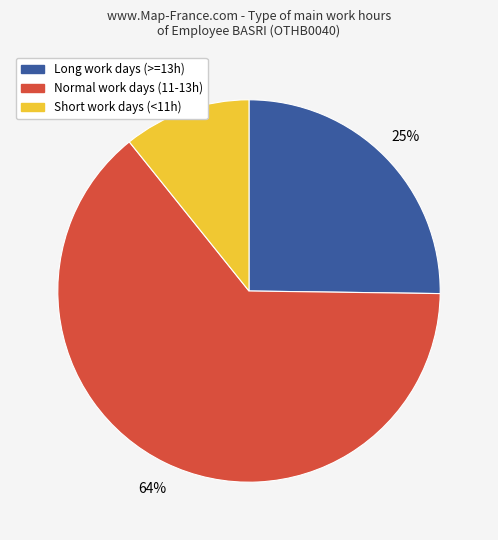

To the nearest percent, what is the average slice percentage?

33%